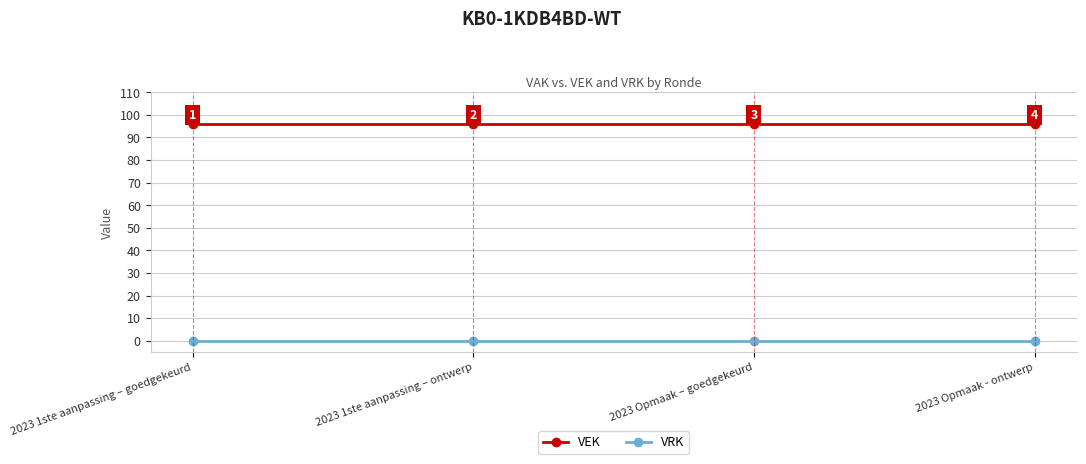

What are all the series names shown in the legend?

VEK, VRK